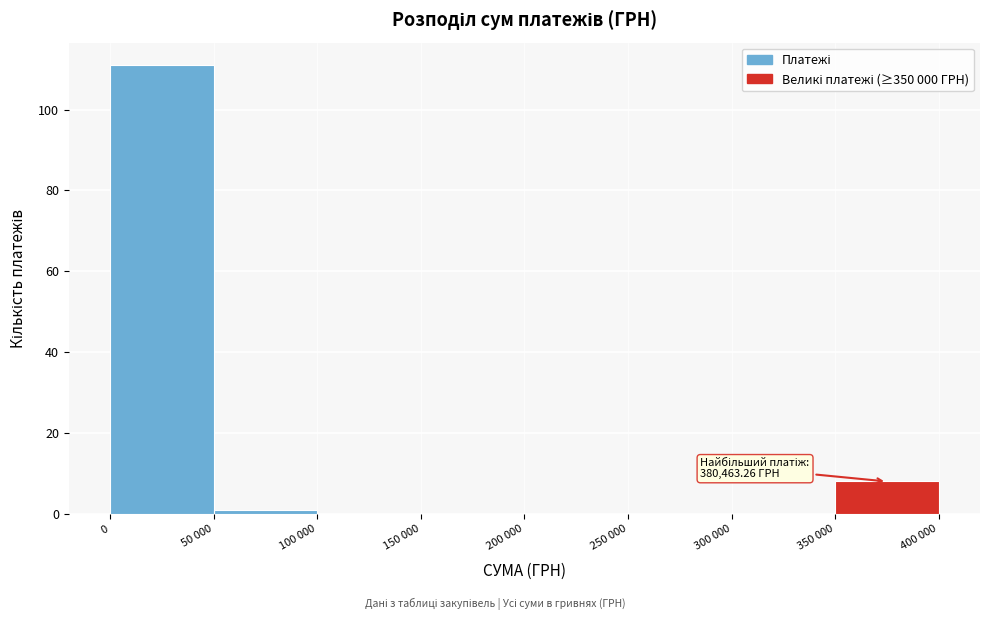

Reading left to right, extract all data points from this chart.

0=111	50 000=1	100 000=0	150 000=0	200 000=0	250 000=0	300 000=0	350 000=8